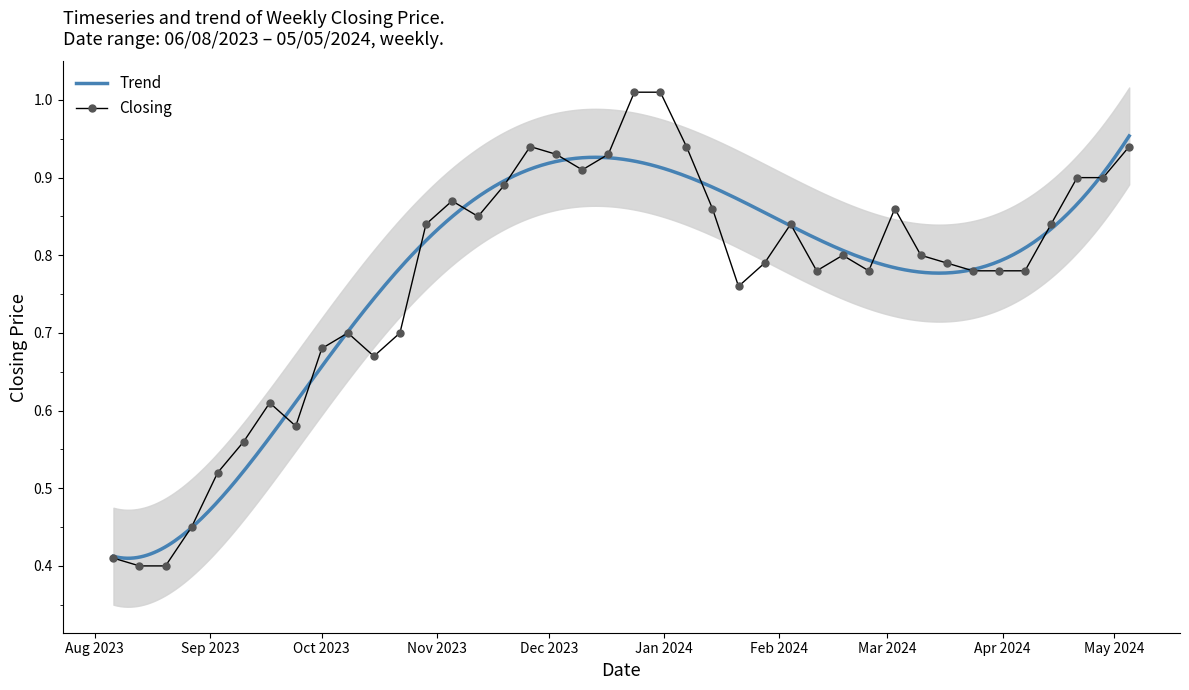

True or false: the data shows 0.5 at 18.

False